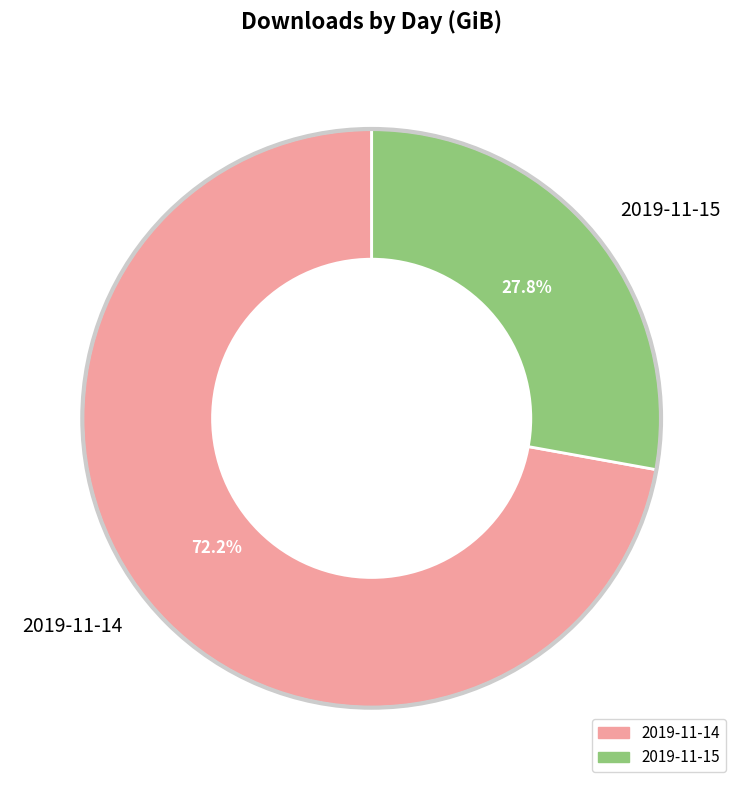

Does 2019-11-14 represent more than half of the total?

Yes